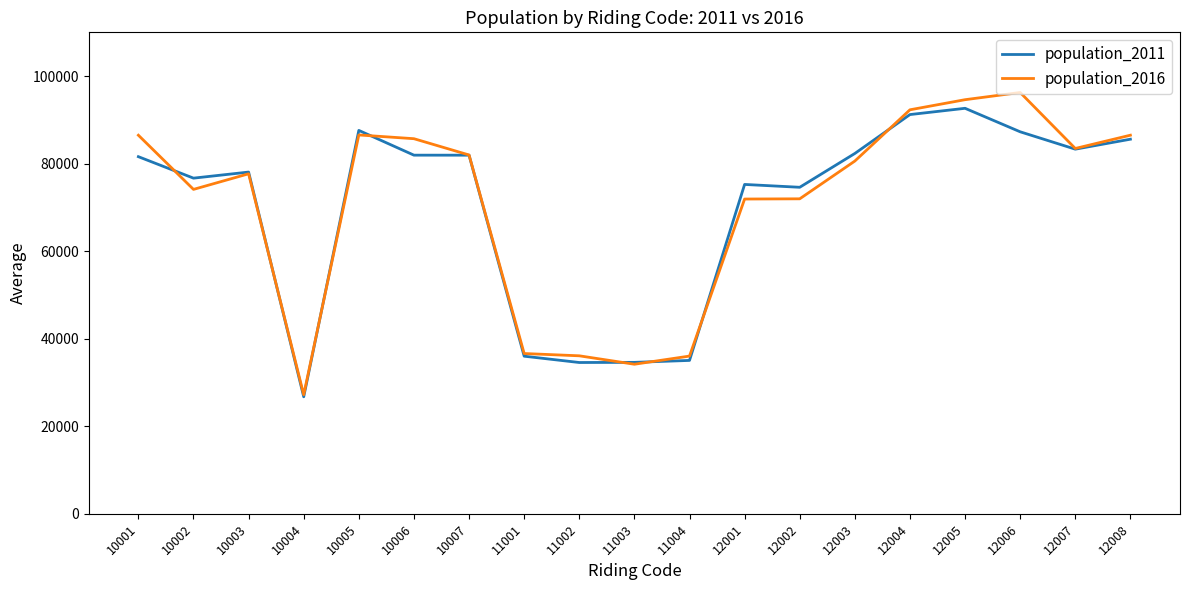

Rank the series at 12001 from lowest to highest value.

population_2016, population_2011